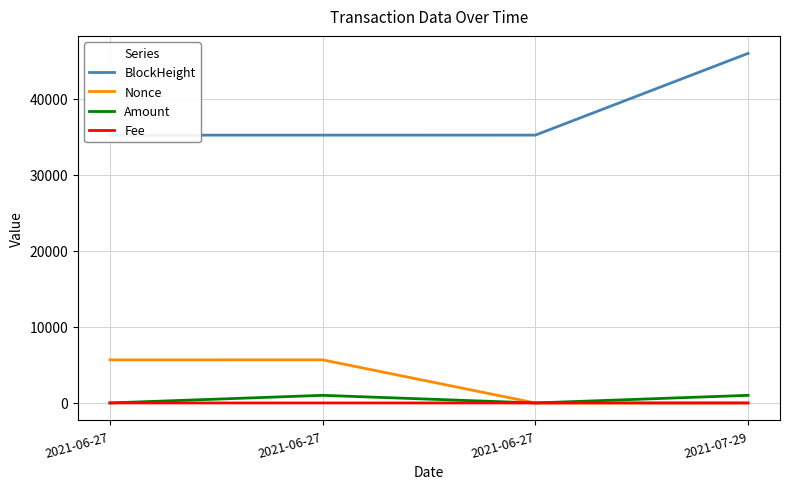

True or false: Nonce has a value of 1670.8 at 2021-06-27.

False